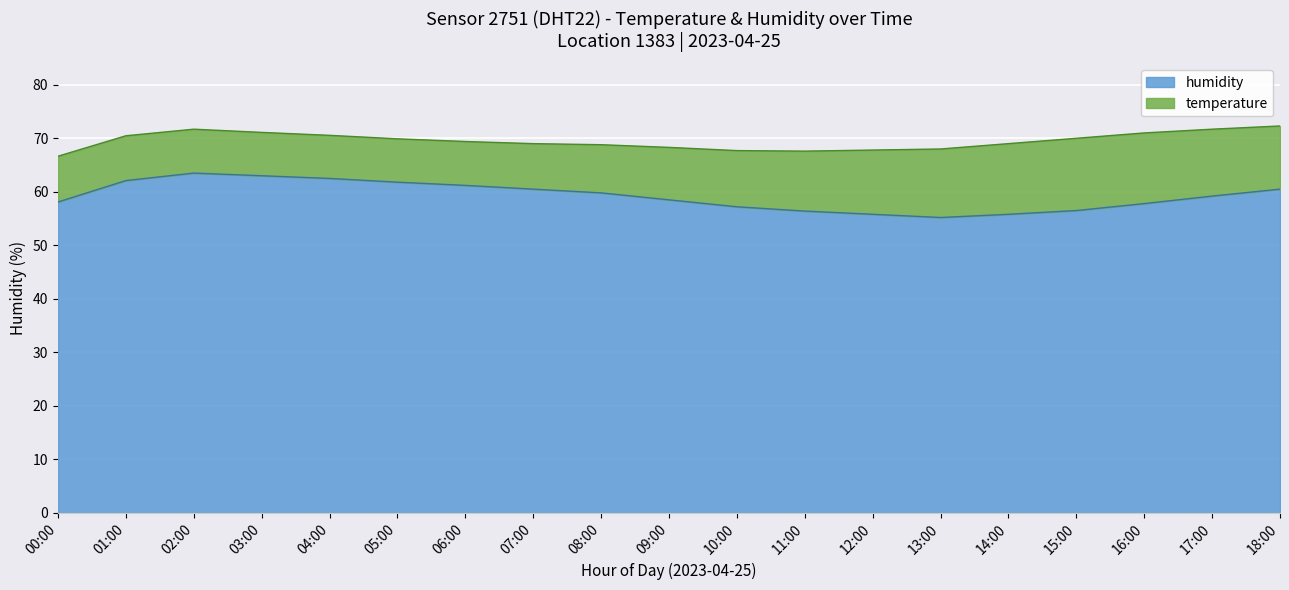

Where is the data nearest to the value 59?

17:00